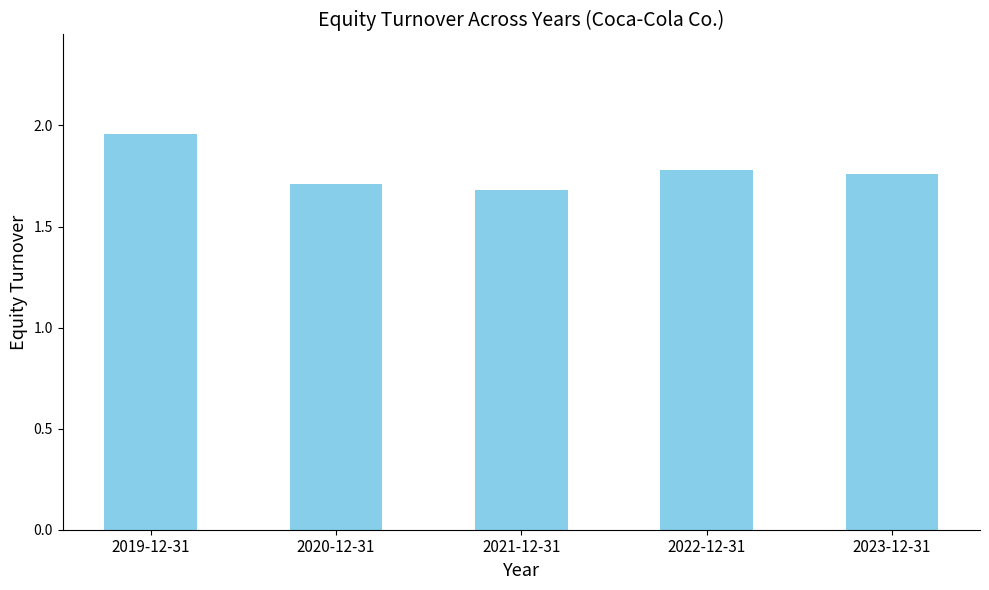

What is the difference between the maximum and minimum values?

0.3